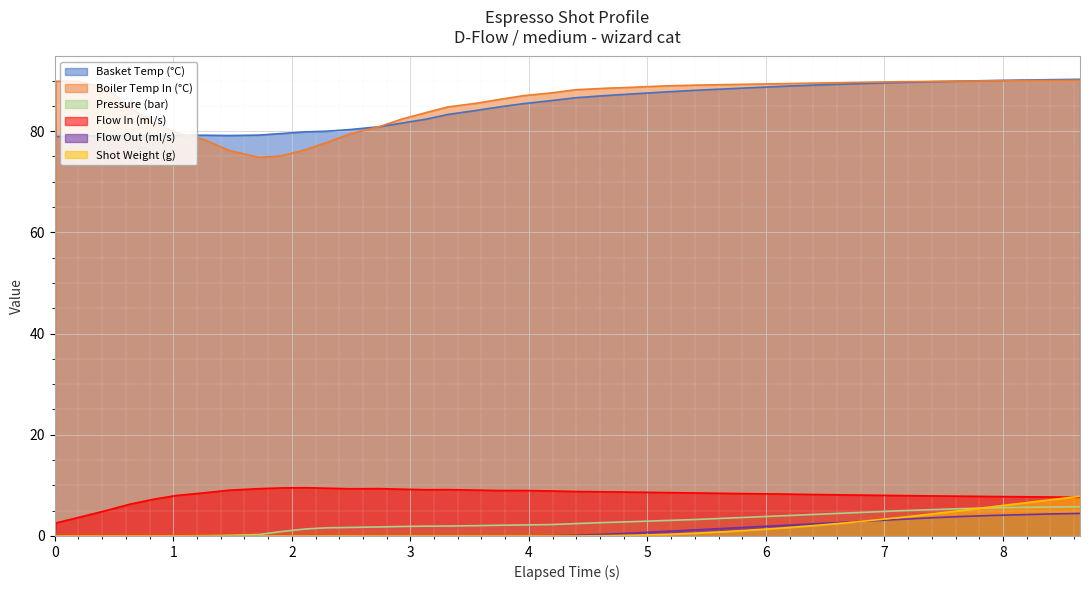

Which series has the largest range (max minus min)?

Boiler Temp In (°C)